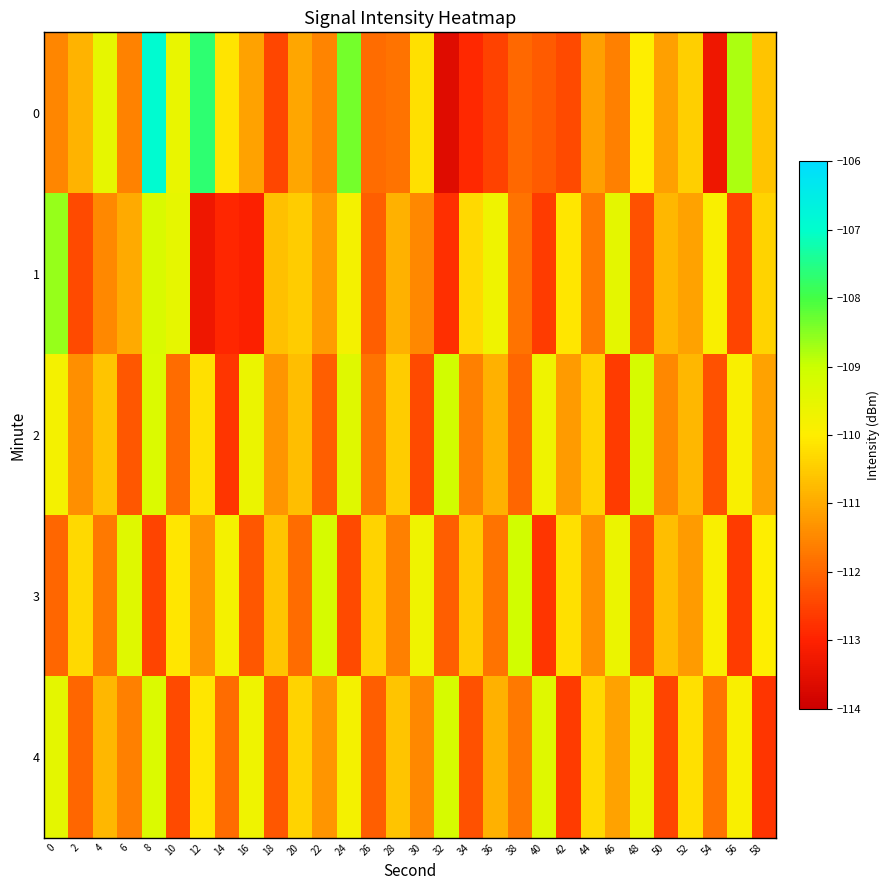

What is the minimum value shown in the chart?

-113.6